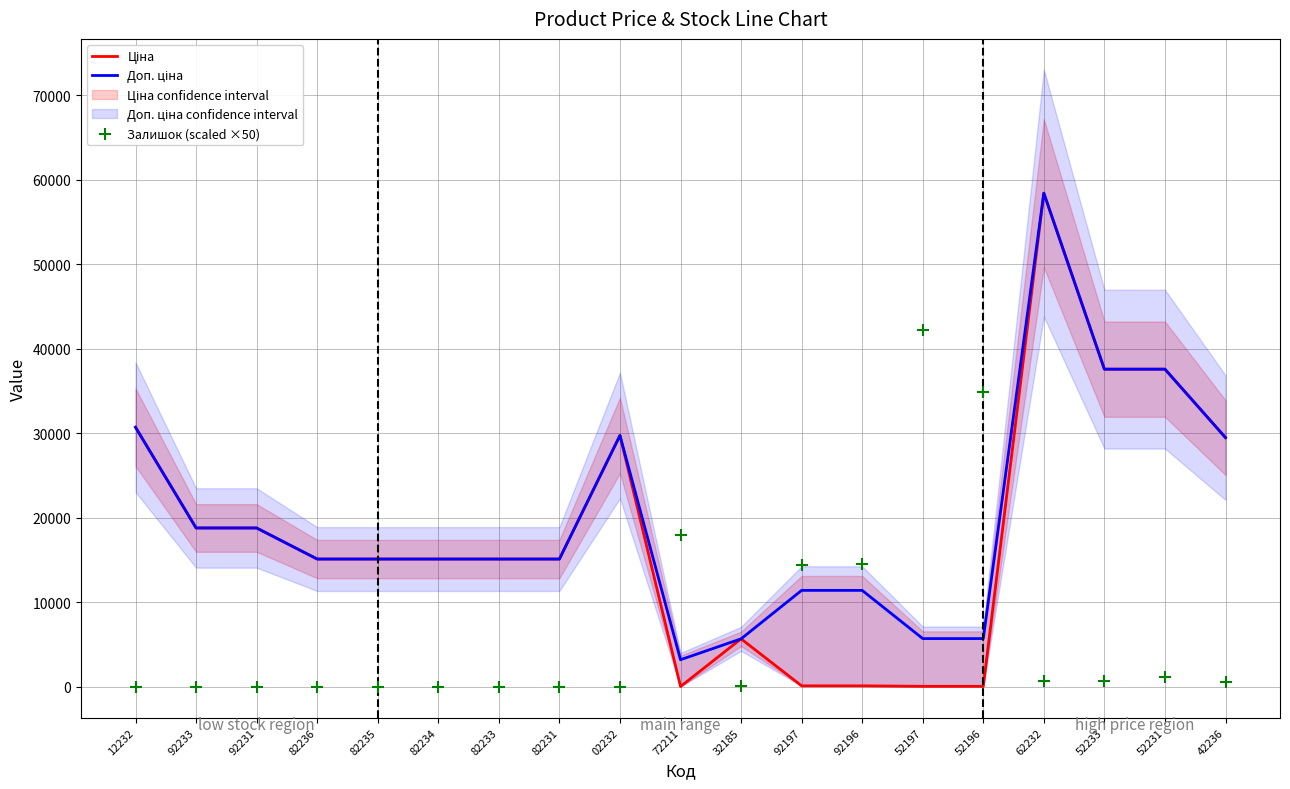

Which series has the widest spread of Y values?

Ціна